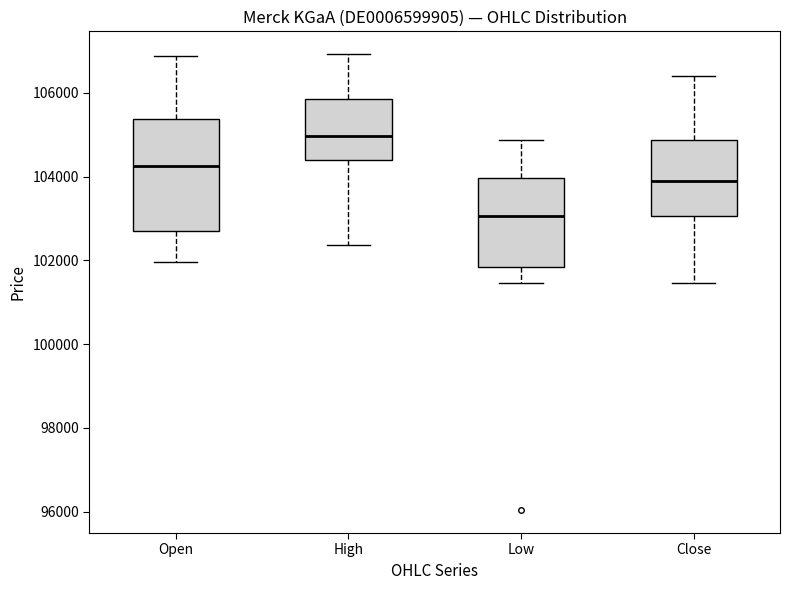

Reading left to right, transcribe this box plot: for each box, give where its median line is, the range the box spans, and where its two whiskers end, as read against the y-axis. The values are not printed on the chart, so give them approximately, as read against the axis.

Open: median 104200, box 102800 to 105400, whiskers 102000 to 106800
High: median 105000, box 104400 to 105800, whiskers 102400 to 107000
Low: median 103000, box 101800 to 104000, whiskers 101400 to 104800
Close: median 103800, box 103000 to 104800, whiskers 101400 to 106400